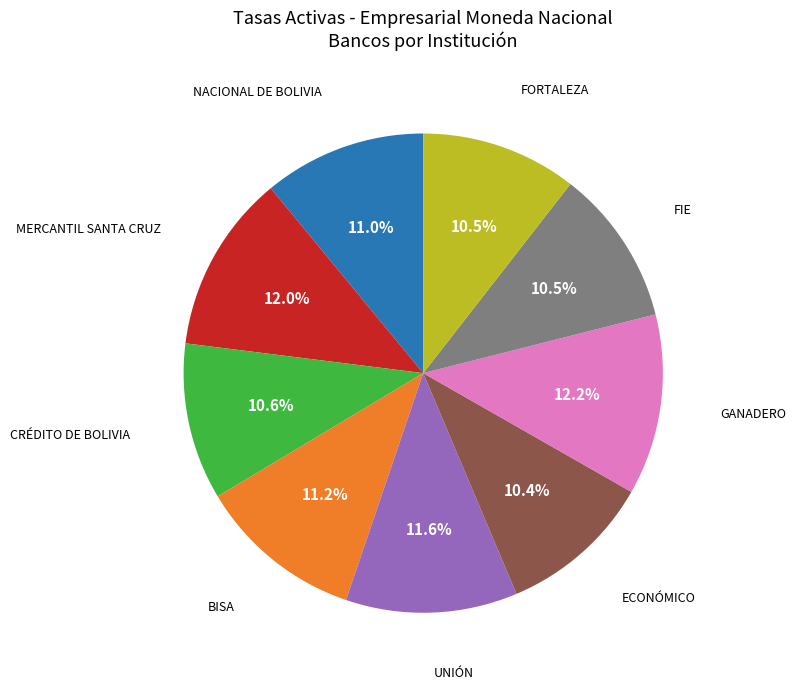

Do MERCANTIL SANTA CRUZ and UNIÓN together represent more than half of the pie?

No